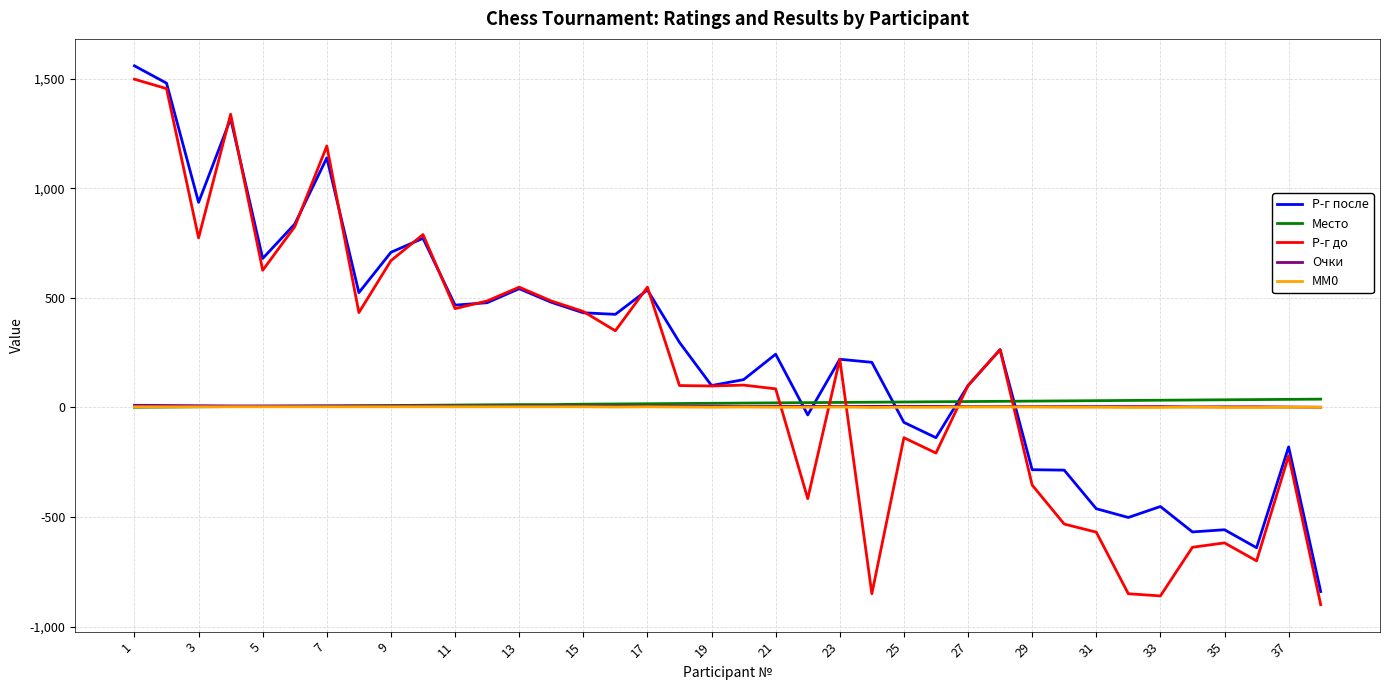

What is the maximum value for Р-г до?

1498